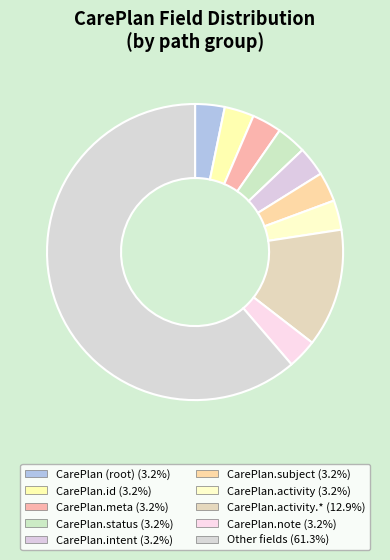

How many segments does this pie chart have?

10